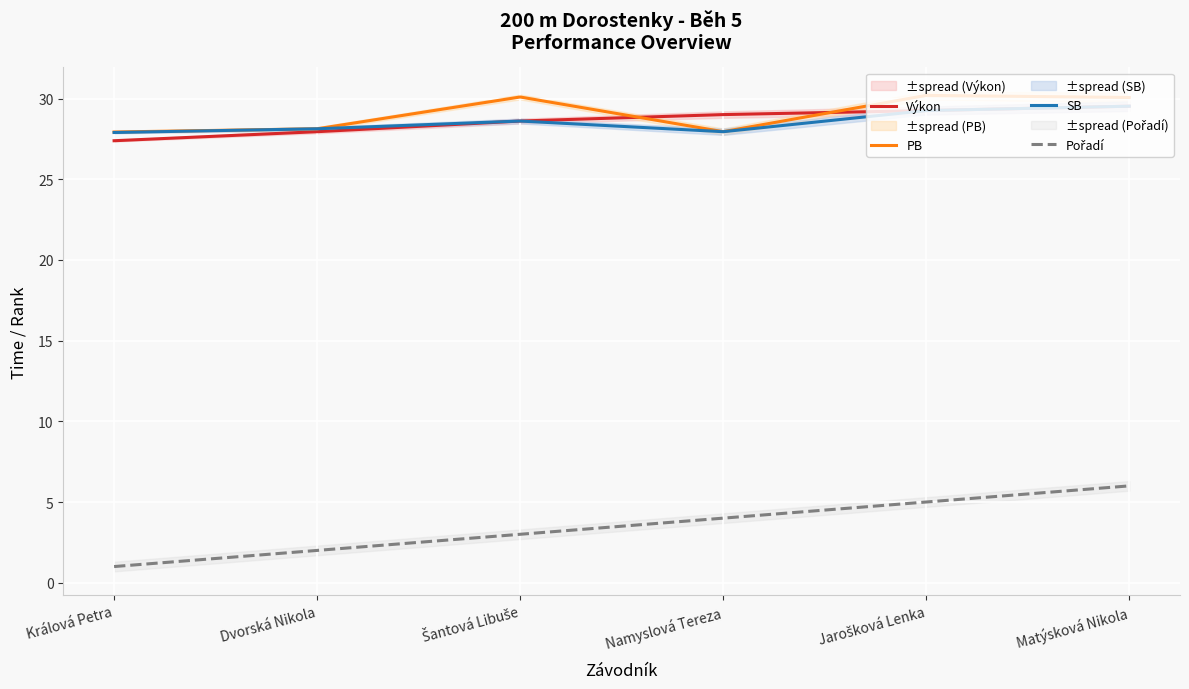

True or false: SB and Výkon intersect in this chart.

False